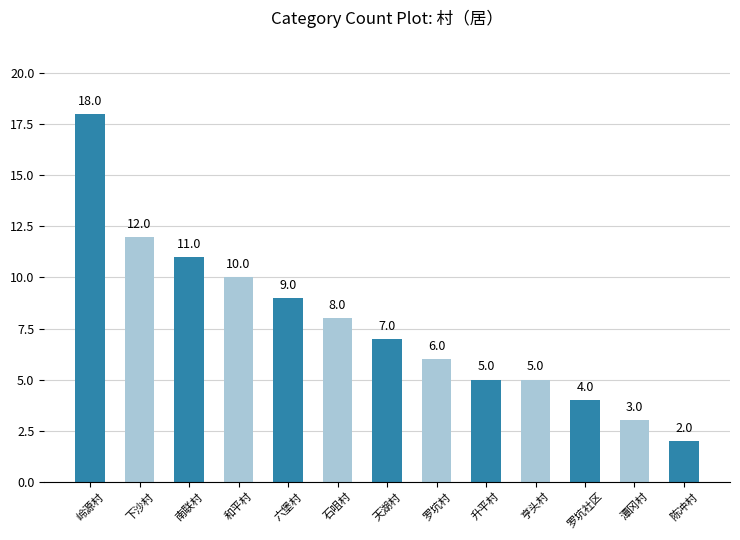

How many data points does each series have?

13